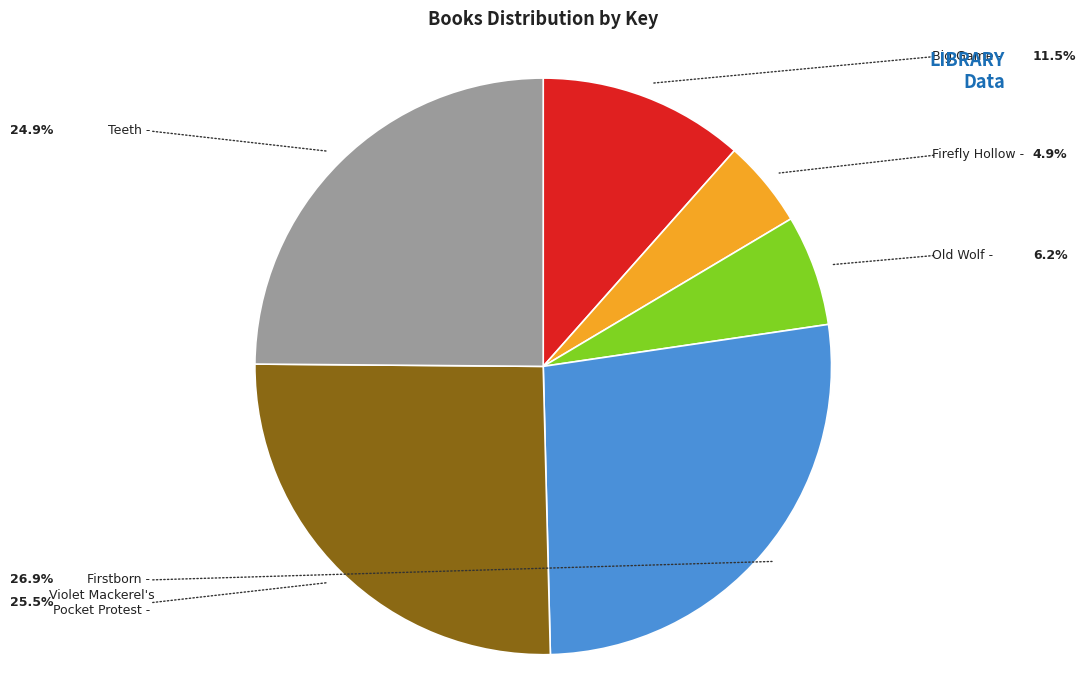

How many slices are in this pie chart?

6